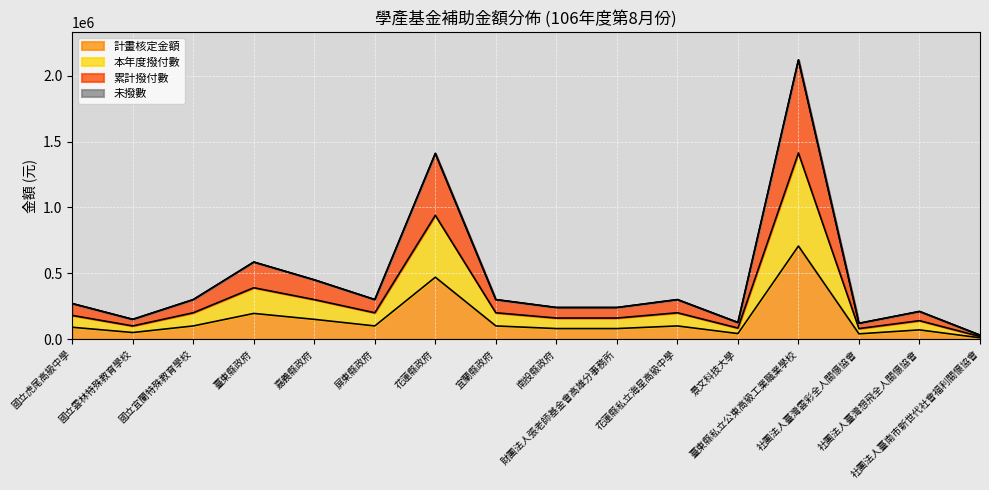

True or false: 本年度撥付數 and 計畫核定金額 intersect in this chart.

False